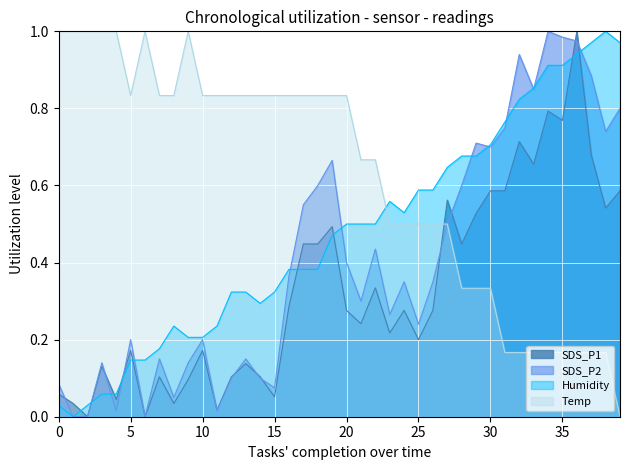

How many lines are shown in the chart?

4